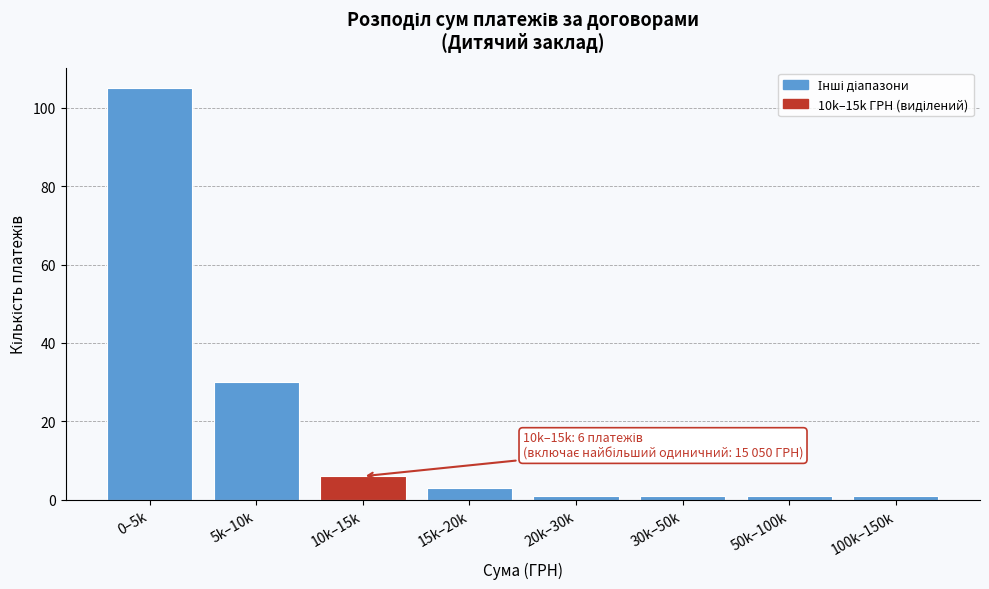

Reading left to right, extract all data points from this chart.

0–5k=105	5k–10k=30	10k–15k=6	15k–20k=3	20k–30k=1	30k–50k=1	50k–100k=1	100k–150k=1